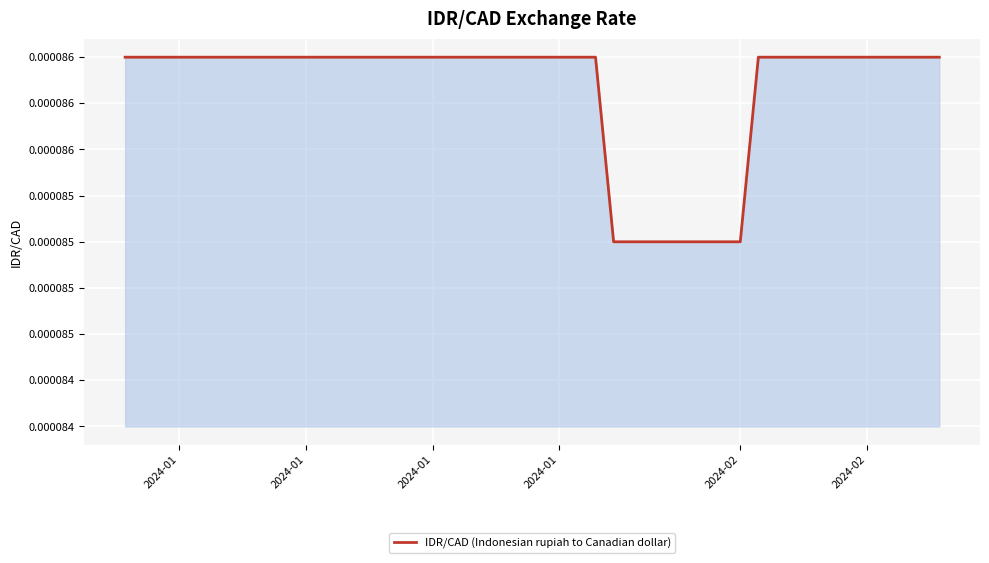

Does the chart display data point markers on the line(s)?

No